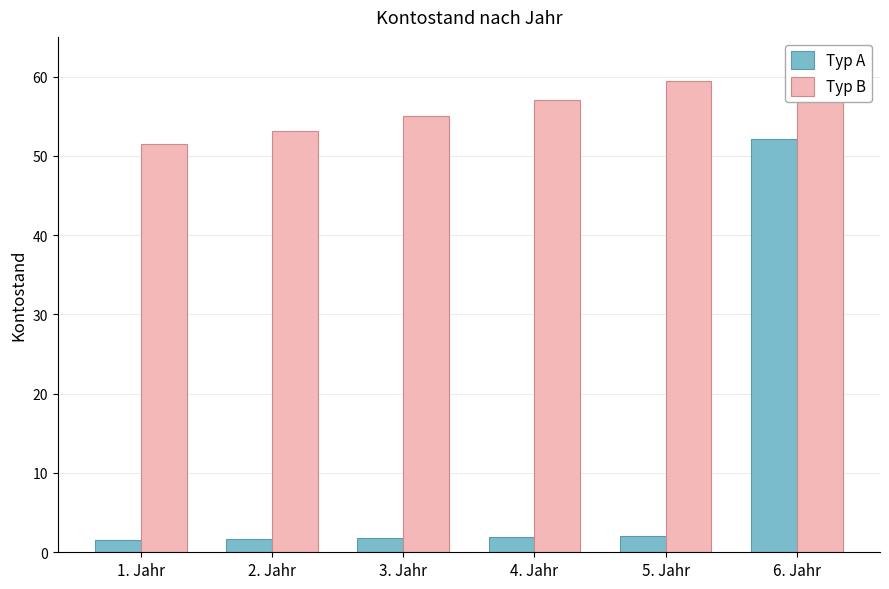

What position from the left is 2. Jahr?

2